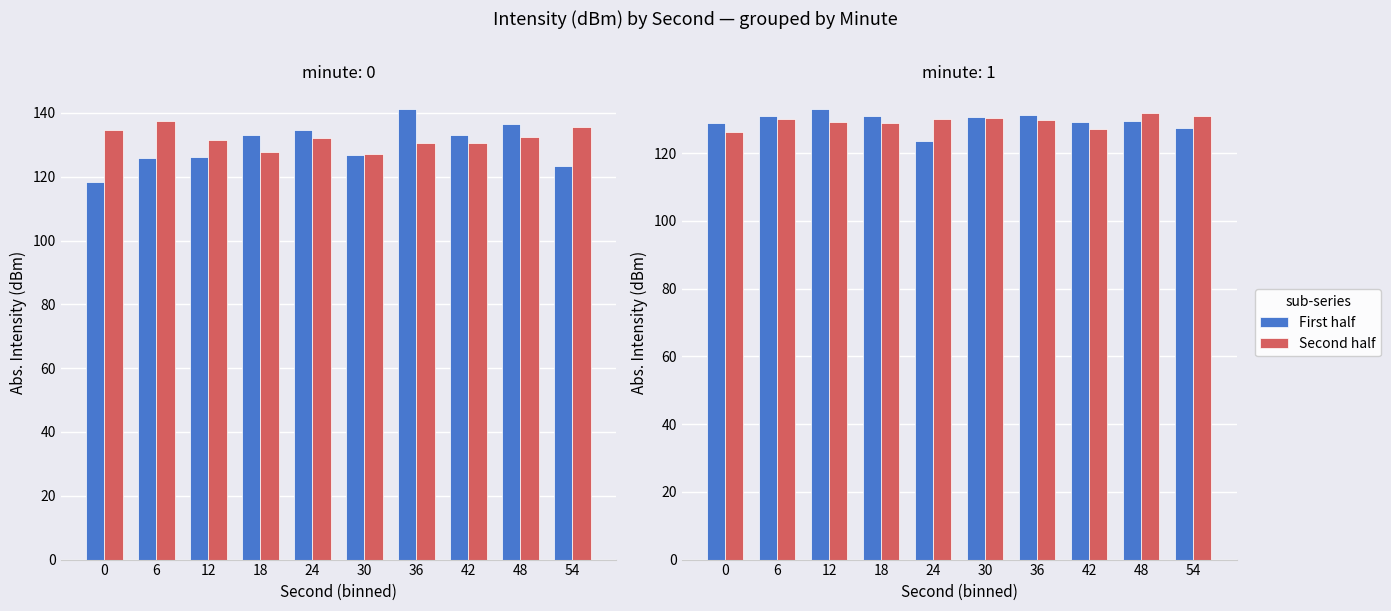

True or false: First half has a value of 130.6 at 30.

True